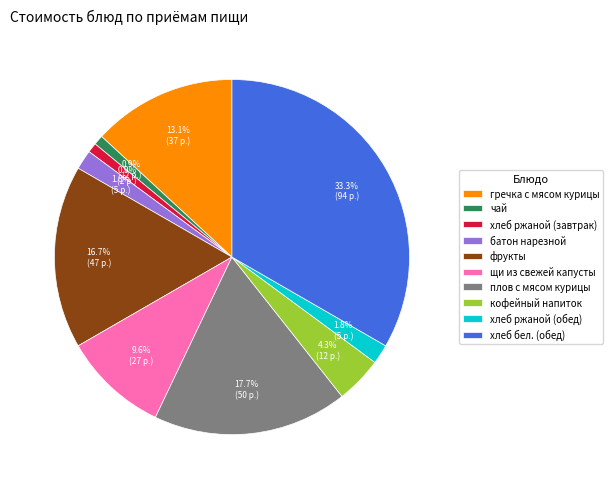

How many segments does this pie chart have?

10